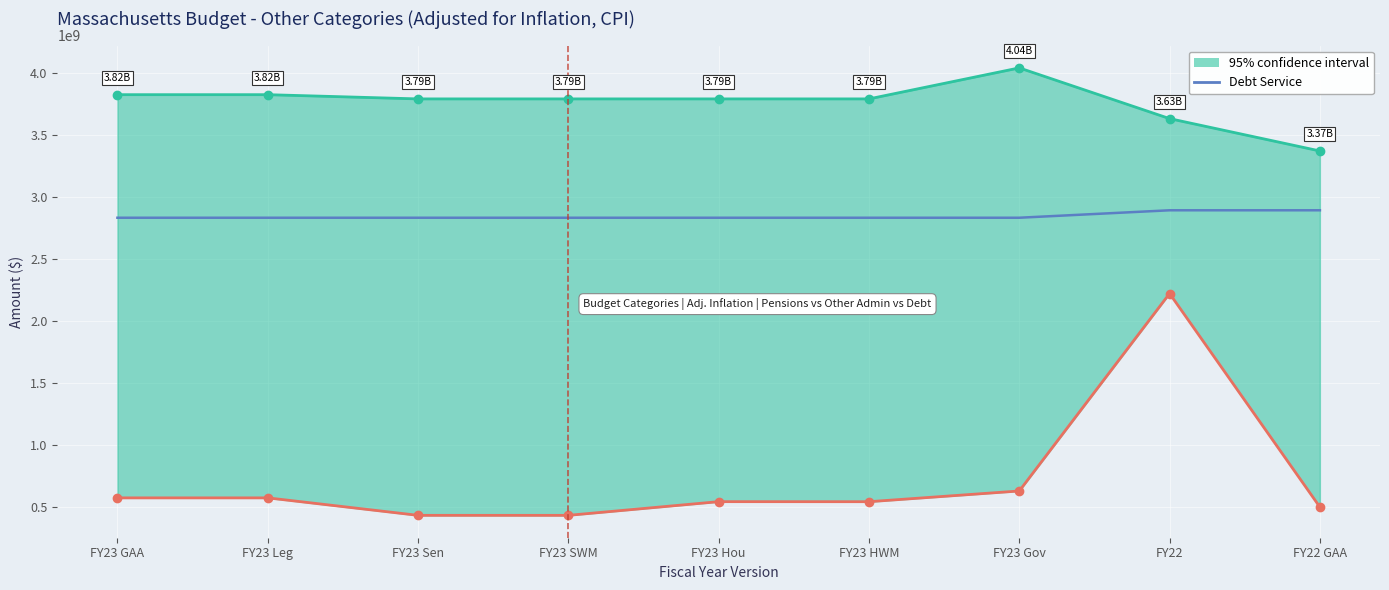

Between FY23 HWM and FY23 Leg, which is larger?

FY23 HWM